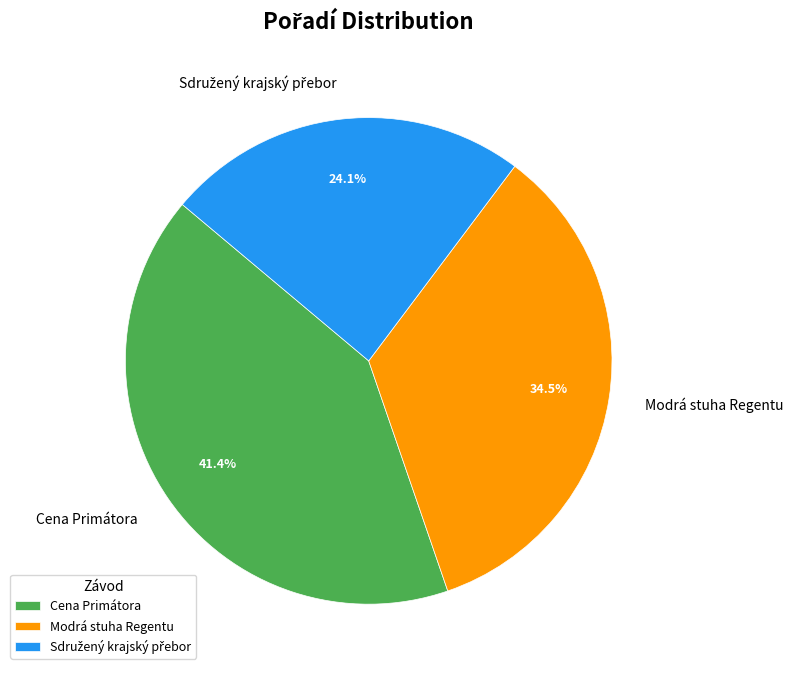

Which slice is the largest?

Cena Primátora